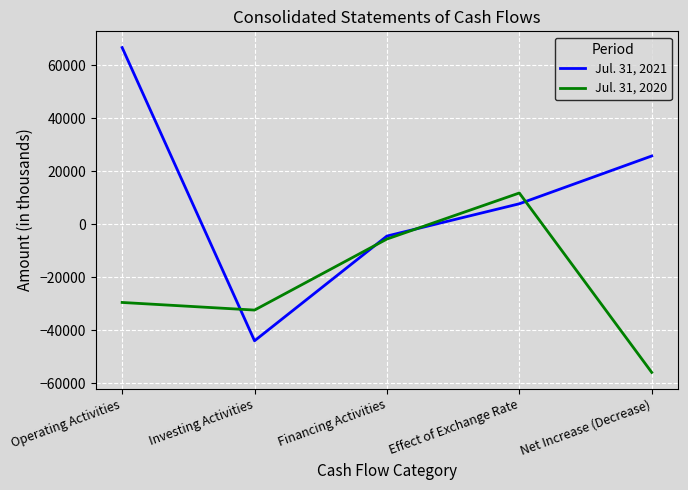

Between Financing Activities and Net Increase (Decrease), which series saw the biggest shift?

Jul. 31, 2020